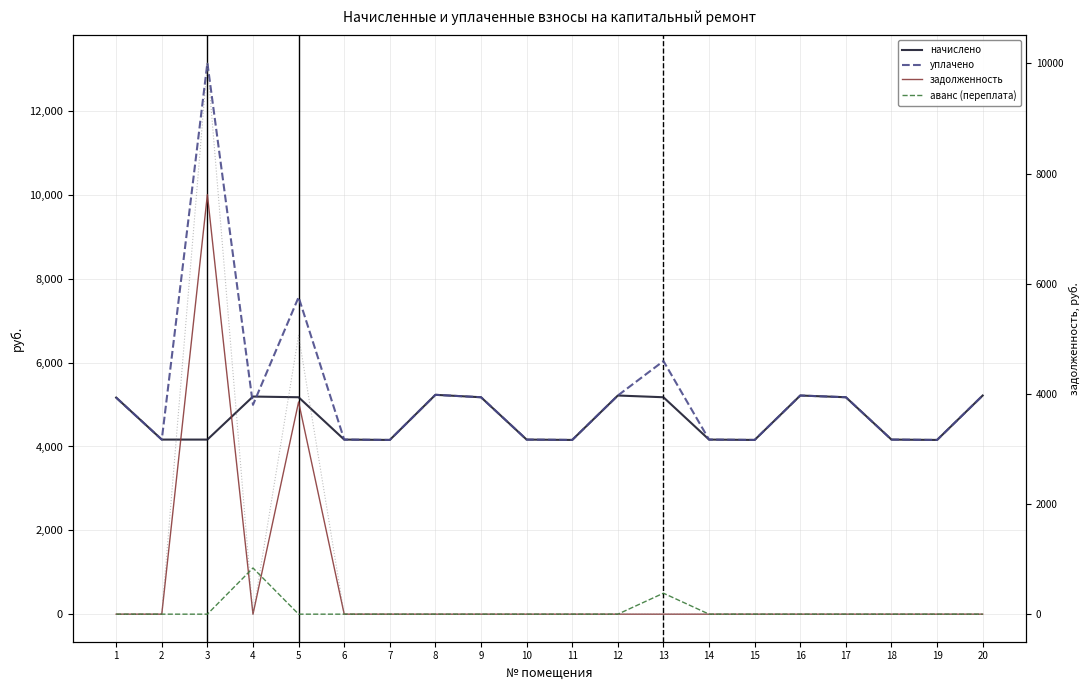

Is it true that задолженность equals 5062.5 at 5?

True